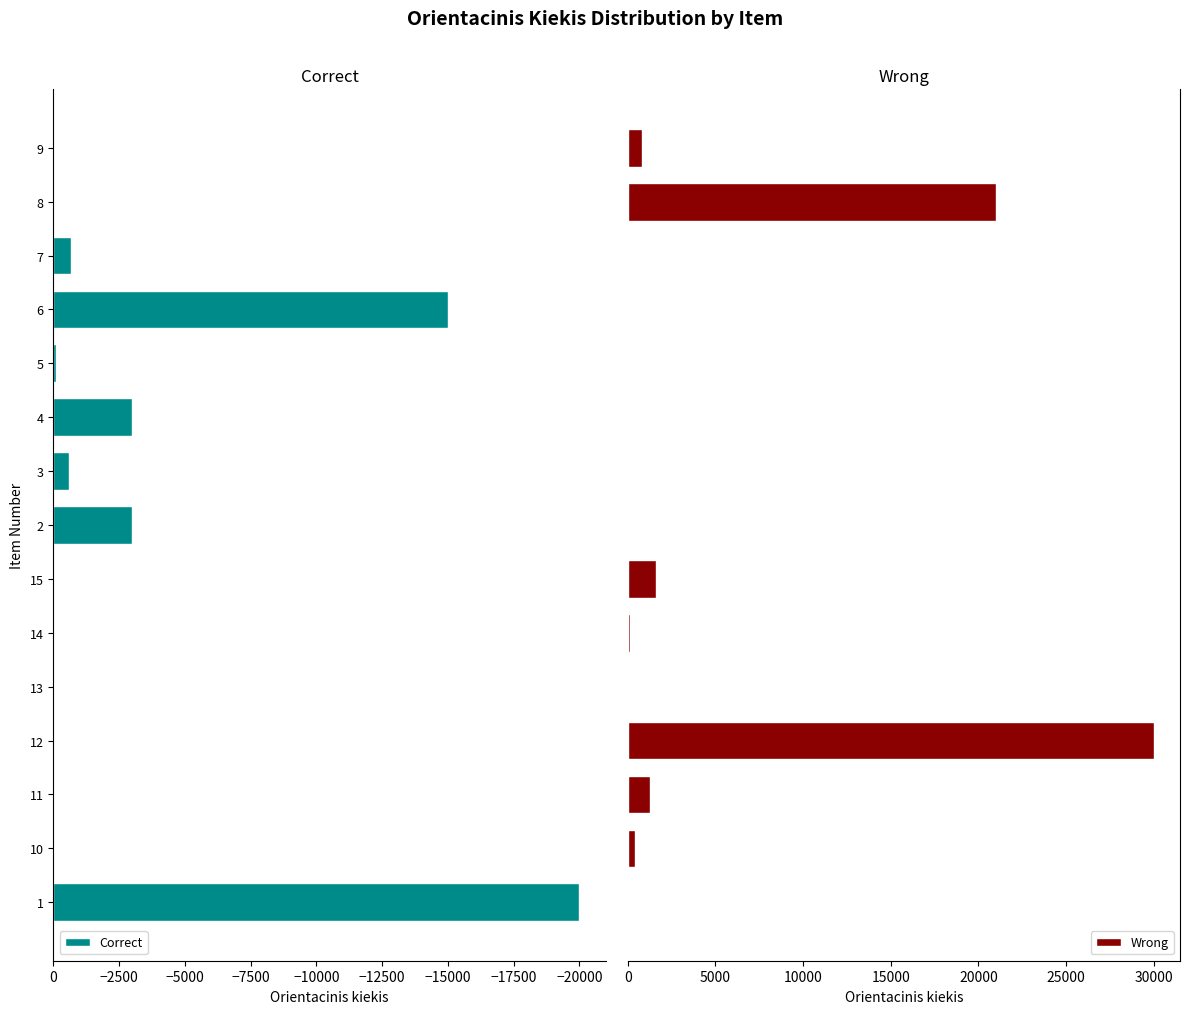

At how many categories does at least one series exceed 16635?

2